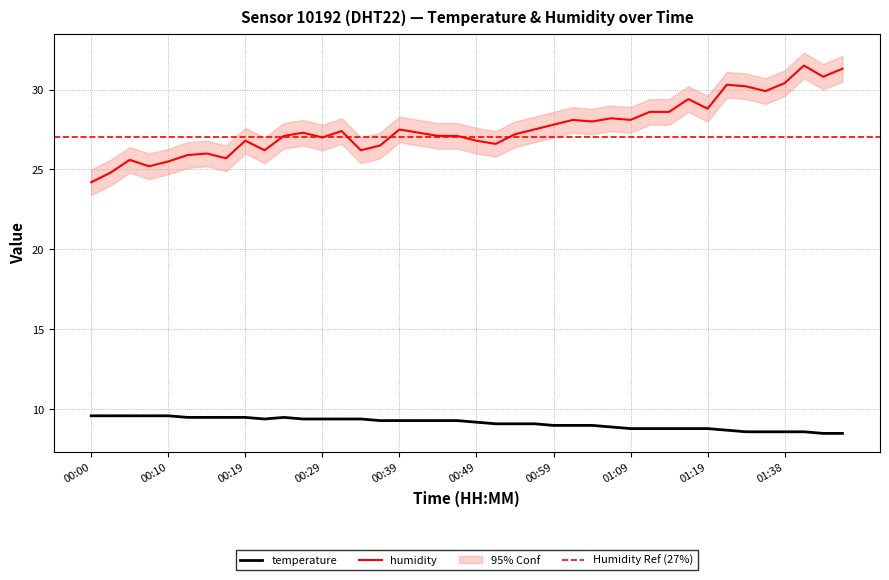

What is the minimum value for temperature?

8.5